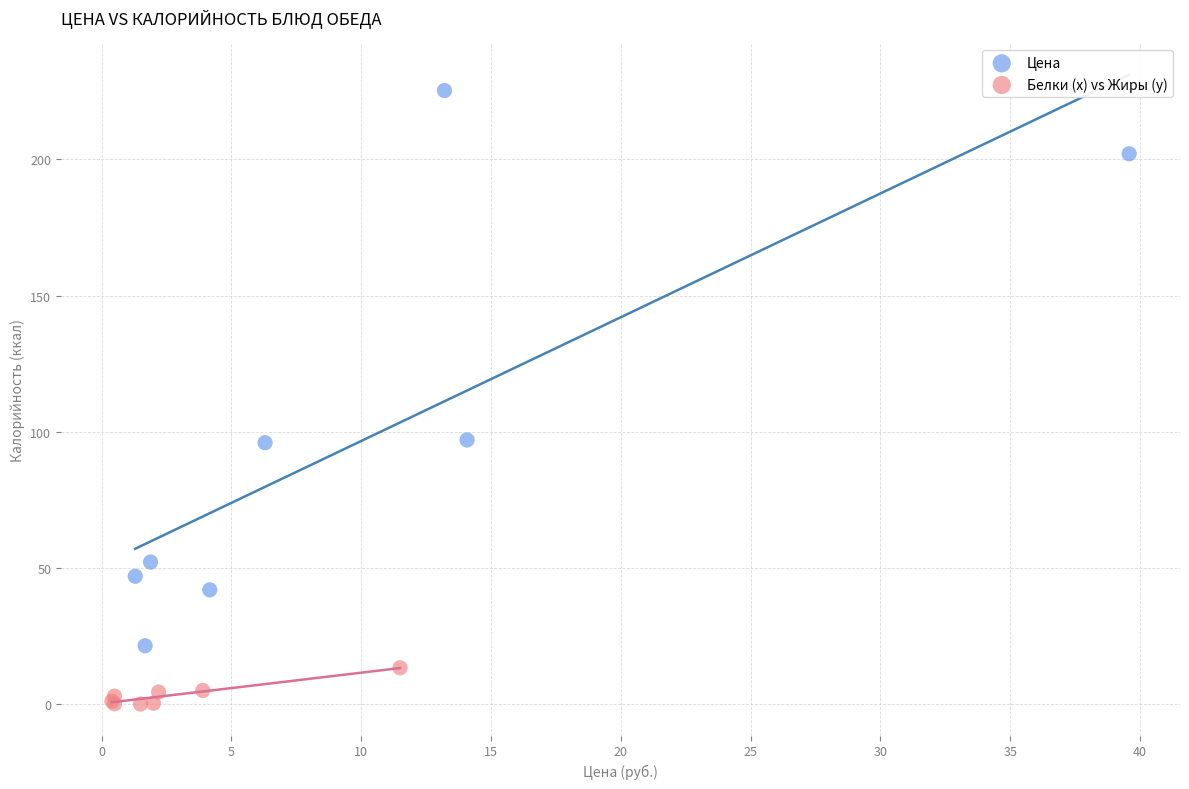

Which series has the widest spread of Y values?

Цена